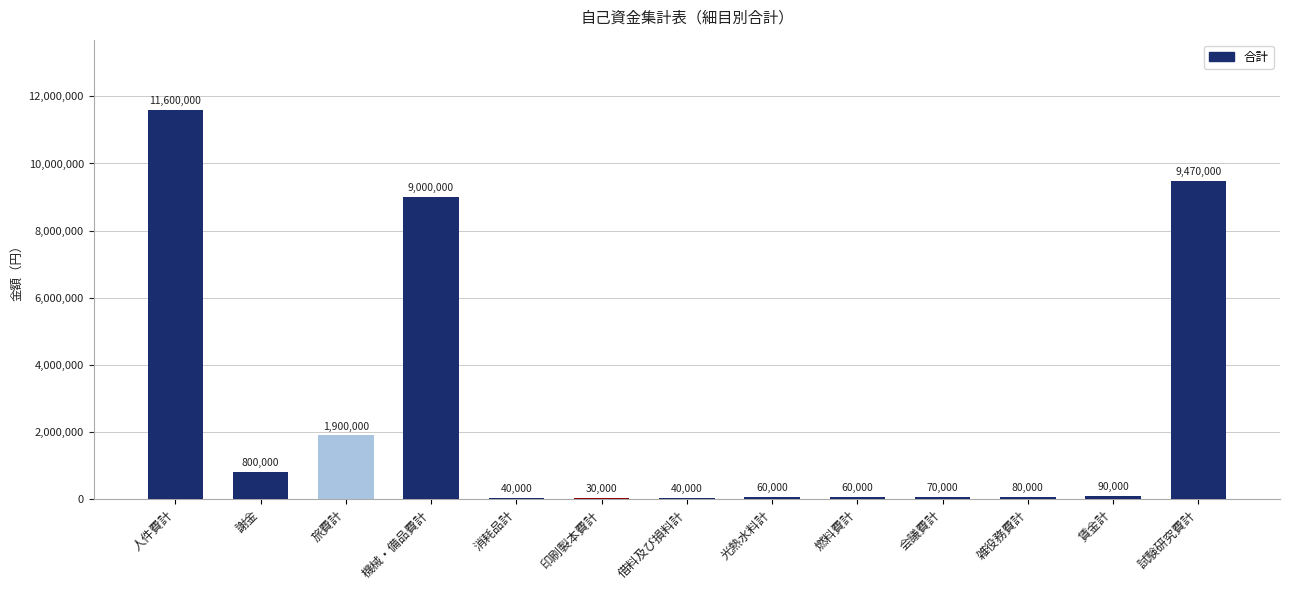

How many data points does each series have?

13